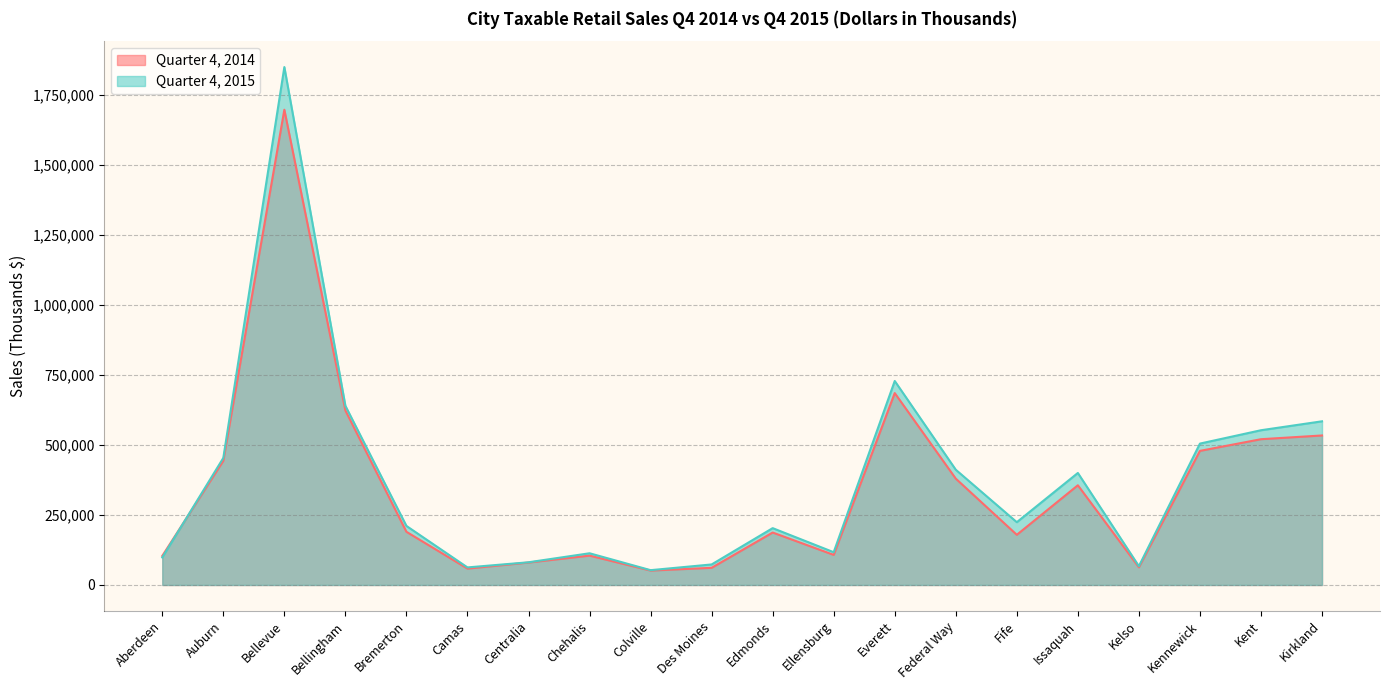

True or false: Quarter 4, 2015 has more than 2 points higher than both neighbors.

True